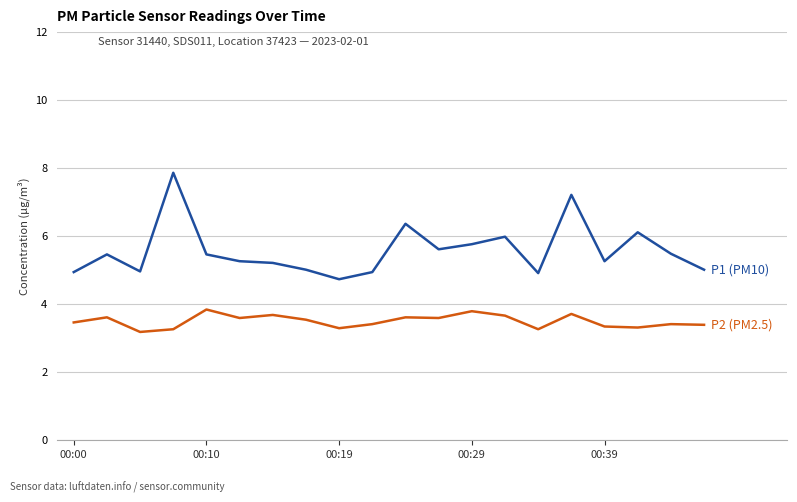

What is the minimum value shown in the chart?

3.2